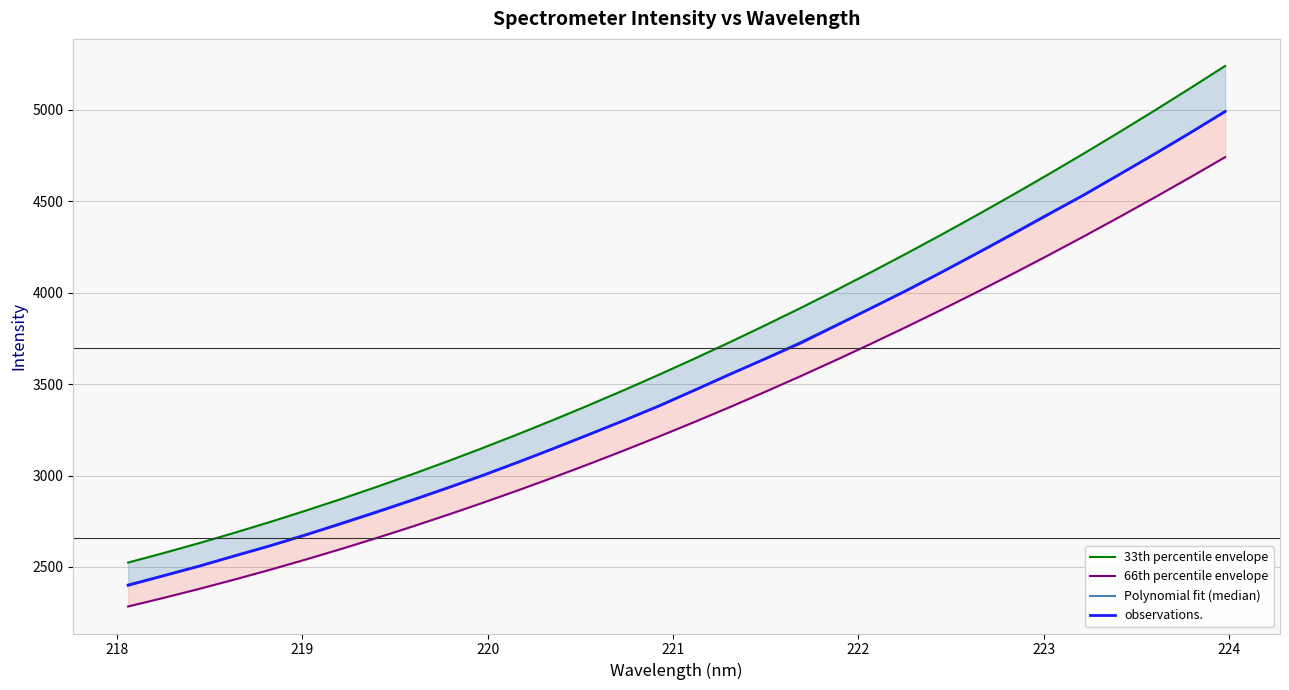

What is the lowest value of the observations. series?

2399.3